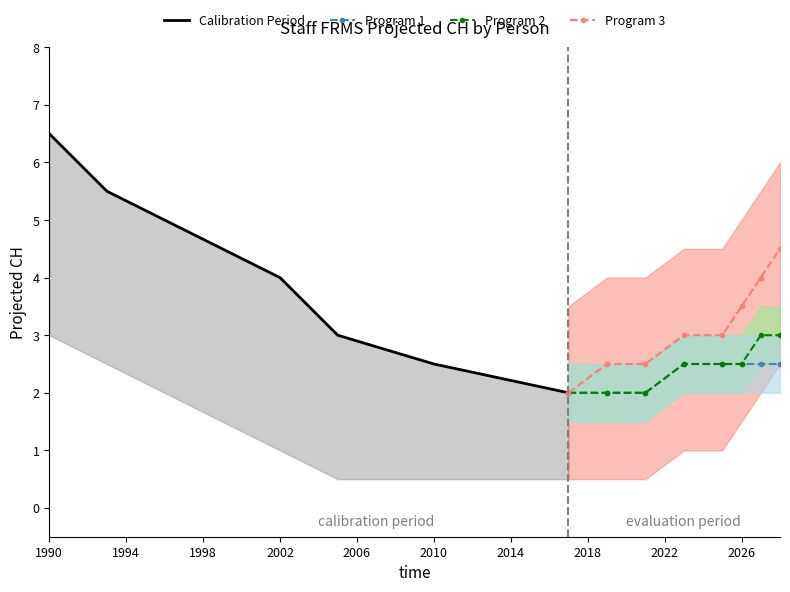

What is the average value of the Program 3 series?

3.1